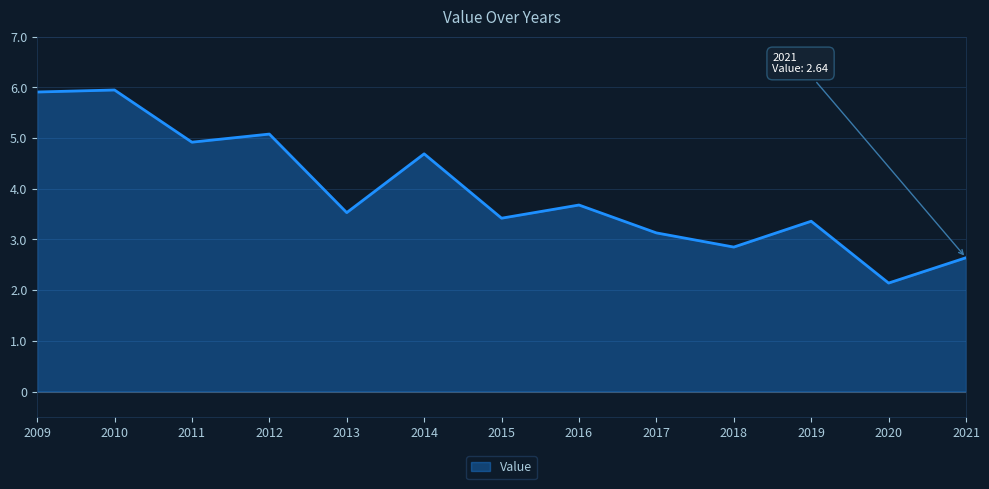

What is the difference between the maximum and minimum values?

3.8